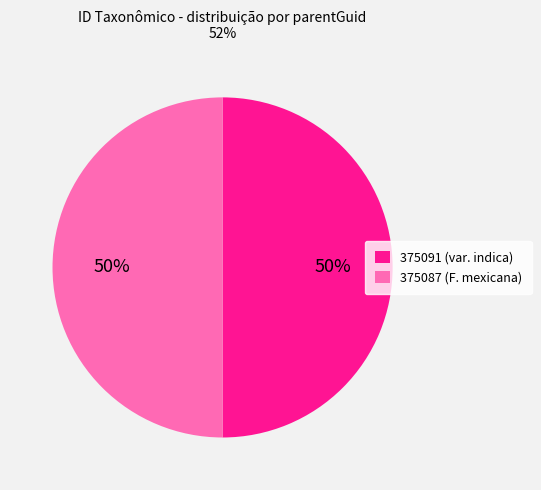

Is the sum of 375091 (var. indica) and 375087 (F. mexicana) greater than half?

Yes